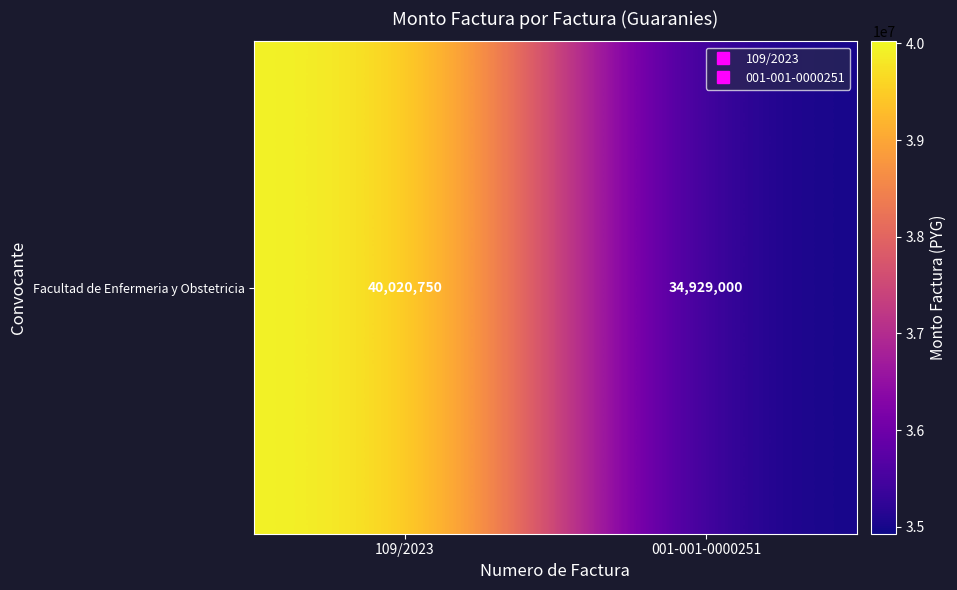

List the labels in order of value, largest first.

109/2023, 001-001-0000251